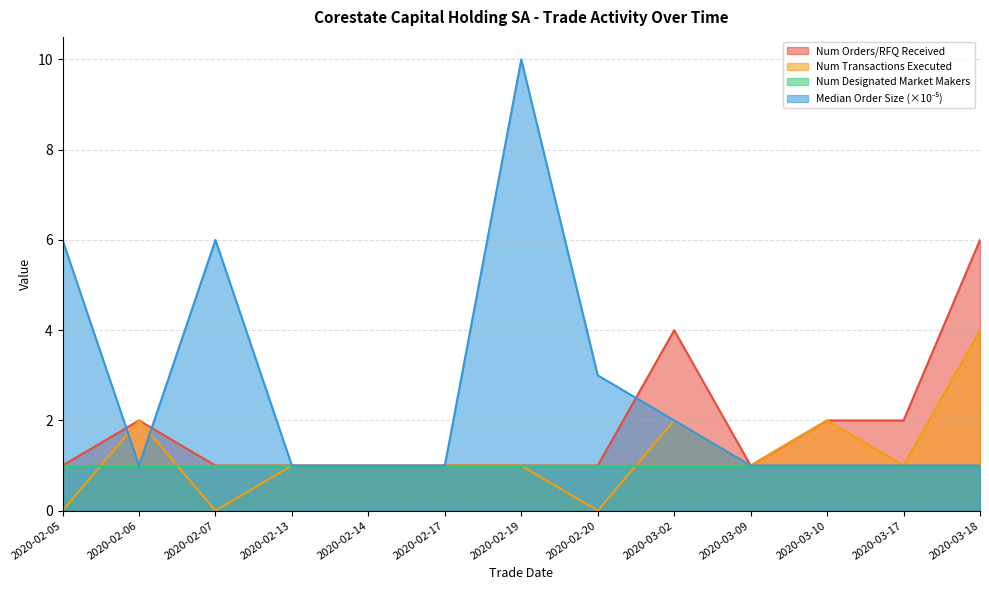

How many interior local peaks does the mediansizeofallordersorrequestsforquote series have?

2